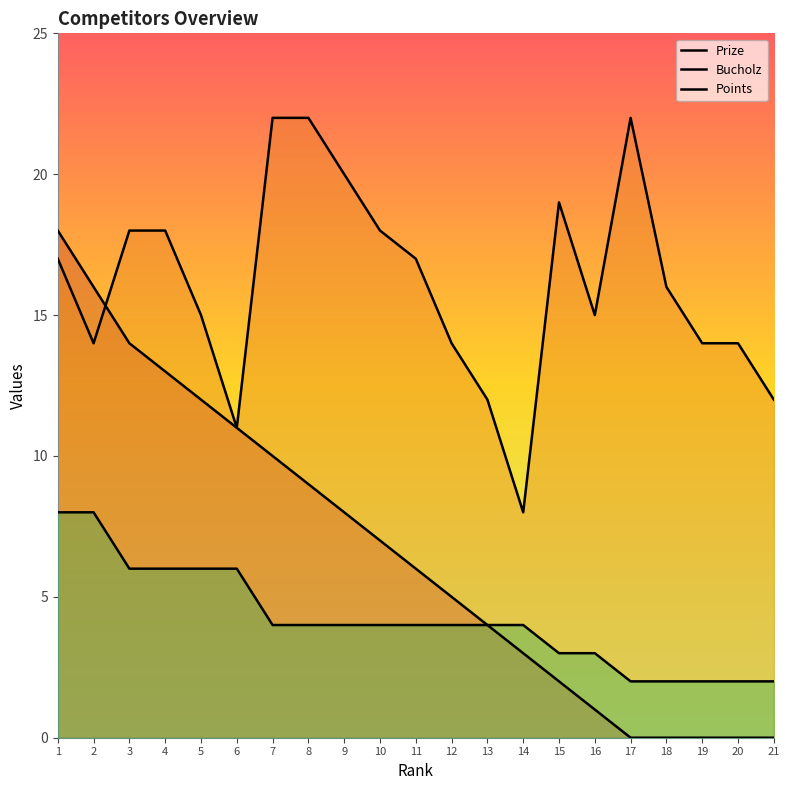

Which series has the largest total across all categories?

Bucholz